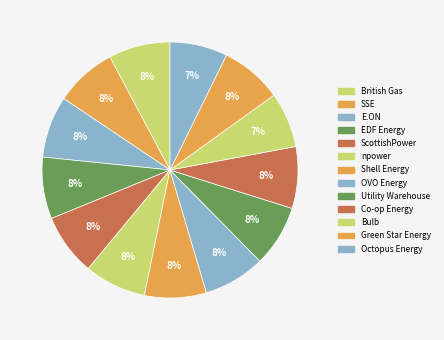

Count the number of slices in the pie.

13